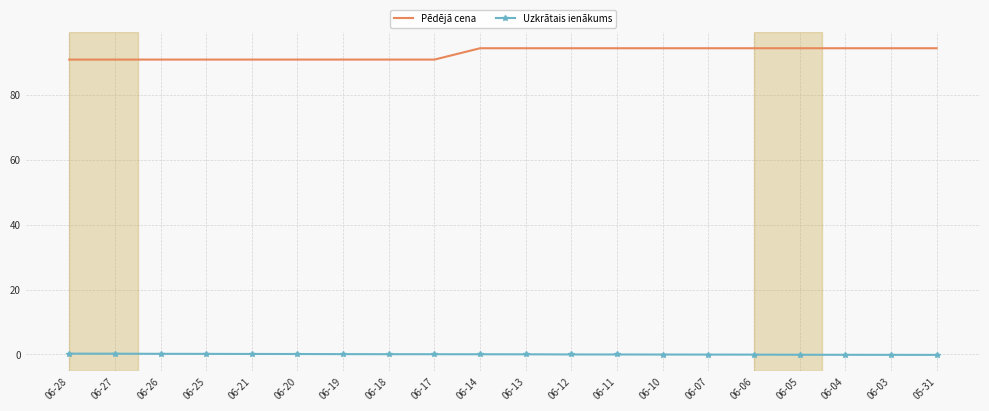

What is the difference between the maximum and minimum values in the Pēdējā cena series?

3.5